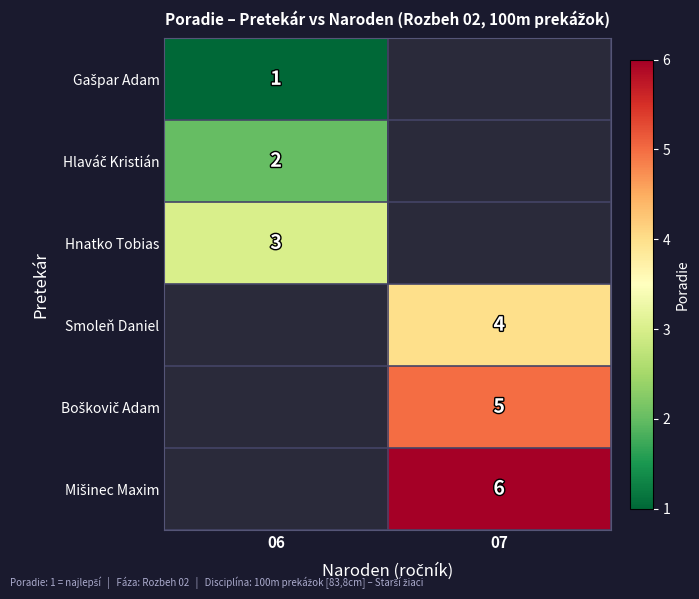

The Hnatko Tobias series shows 3 at 06. True or false?

True